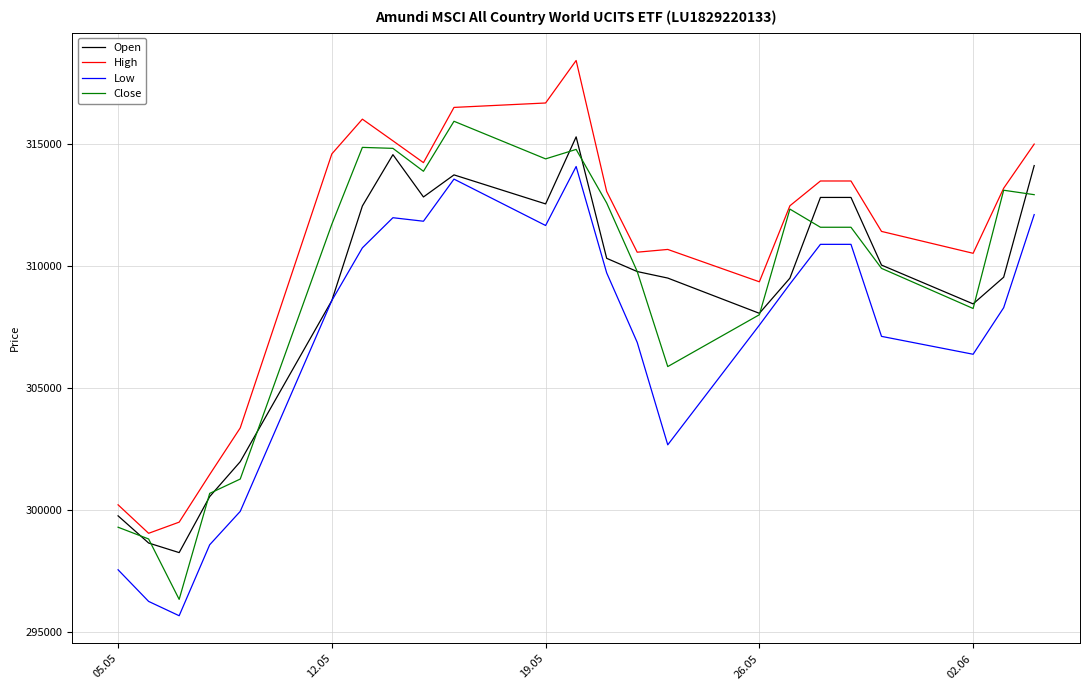

What is the sum of all Low values?

7061846